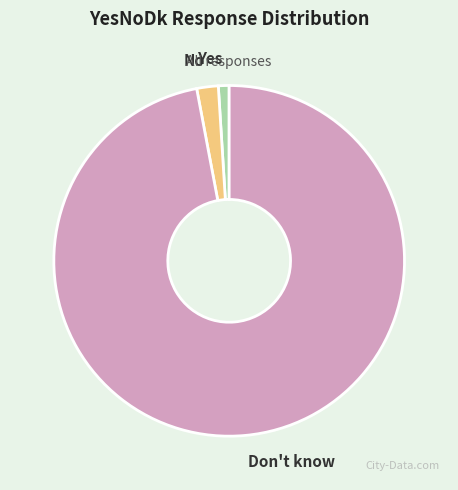

True or false: Don't know accounts for 97% of the total.

True